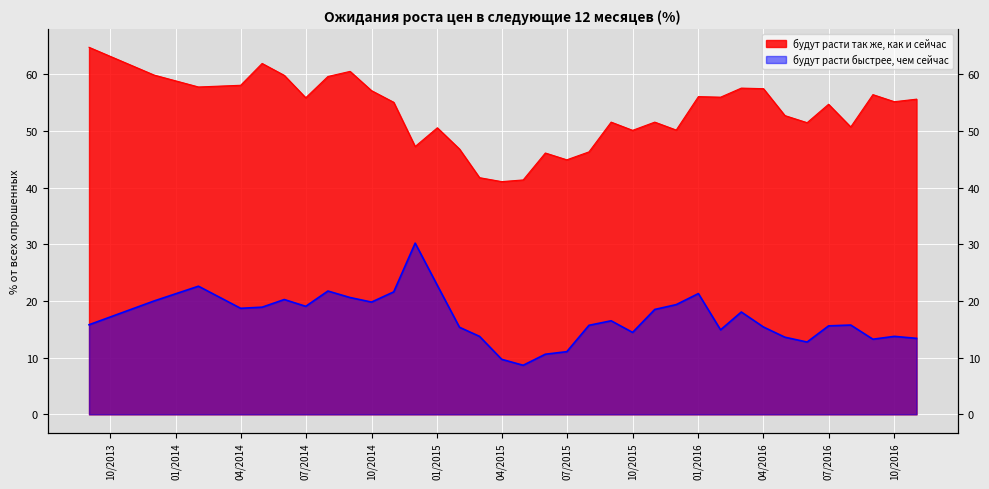

Count the number of data series in this chart.

2